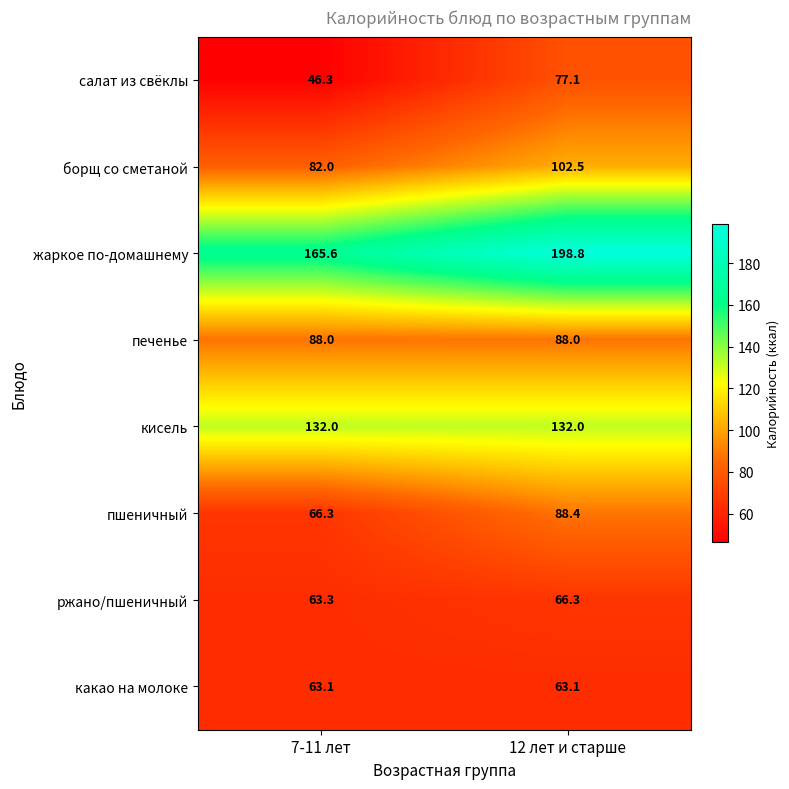

Which series has the largest total across all categories?

жаркое по-домашнему